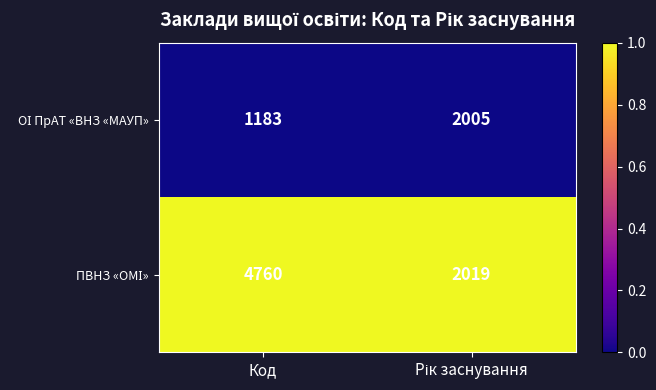

What is the difference between the highest and lowest values at Код?

3577